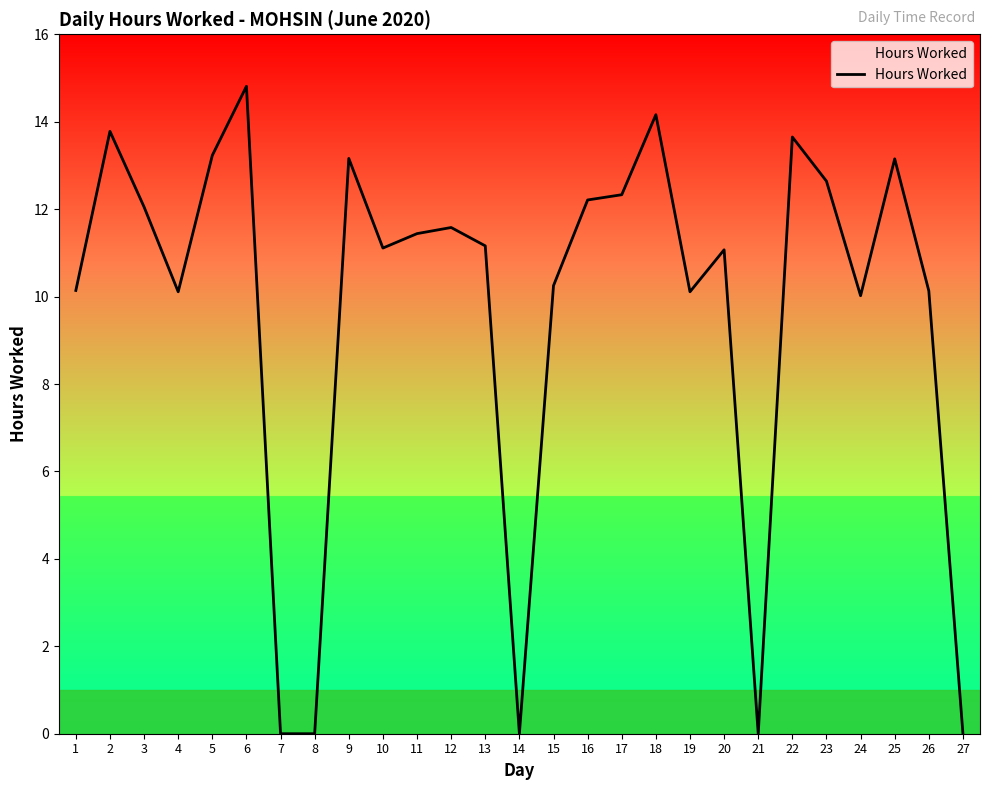

The chart shows a value of 0.0 at 27. True or false?

True